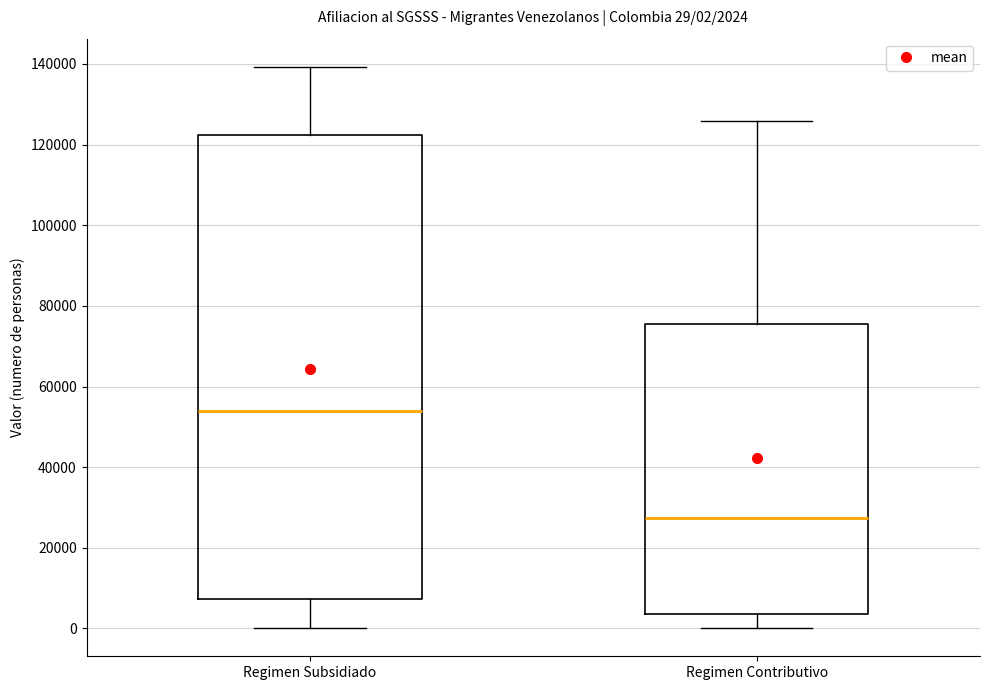

Which box is the tallest, from its lower edge to its upper edge?

Regimen Subsidiado